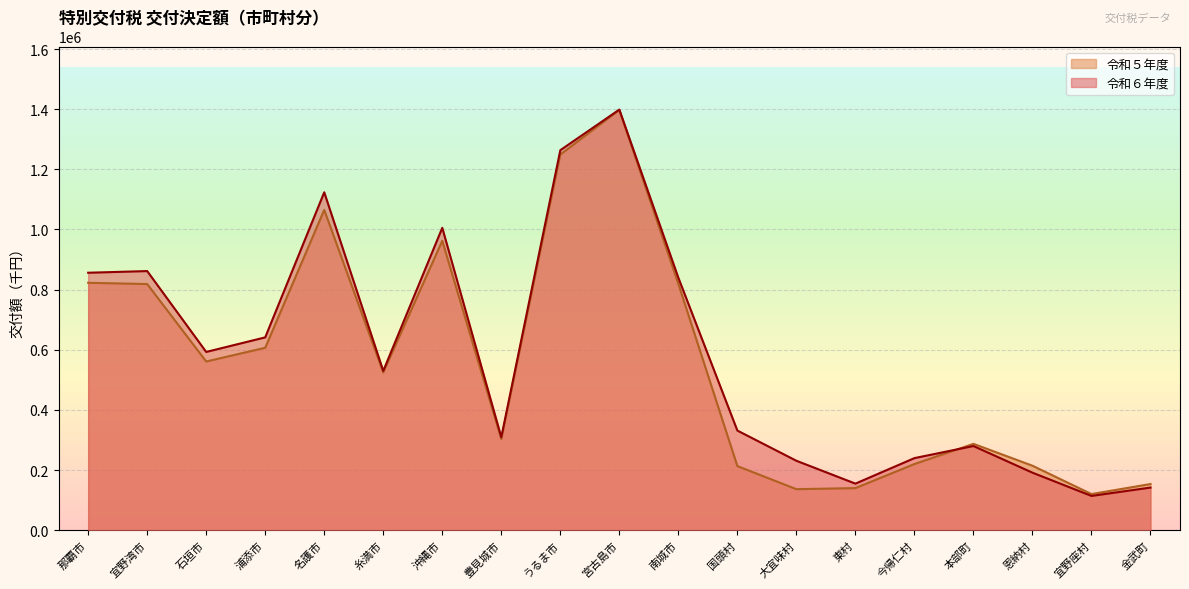

How many values in the 令和５年度 series are below 524665?

9